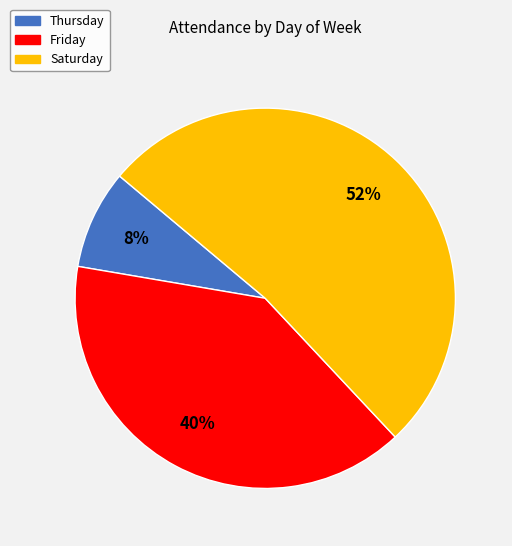

Is there any slice that represents more than half of the pie?

Yes